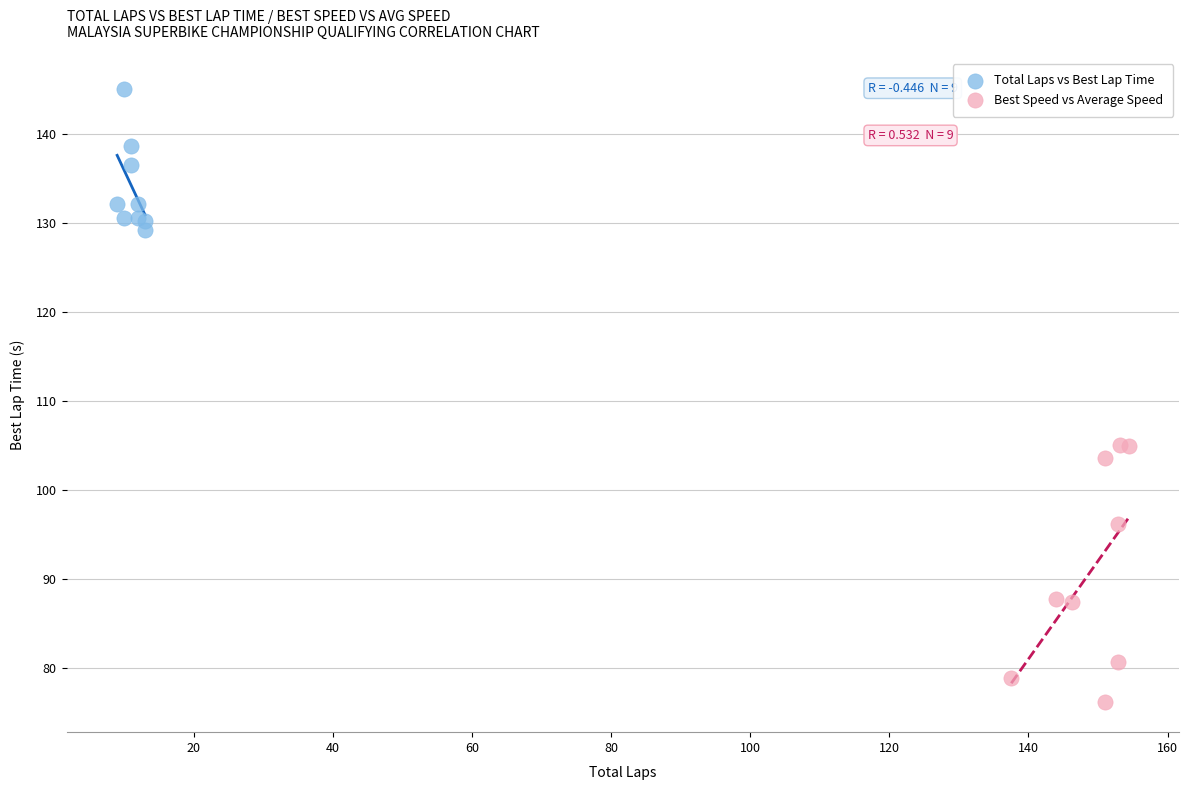

Which series contains the highest Y value?

Total Laps vs Best Lap Time